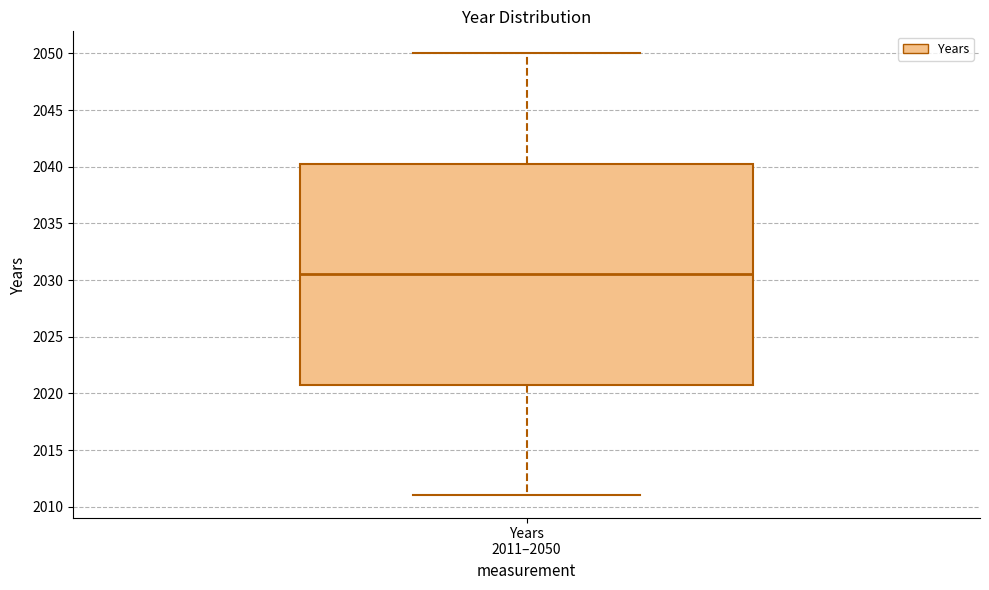

Transcribe this box plot: give where the median line is, the range the box spans, and where the two whiskers end, as read against the y-axis. The values are not printed on the chart, so give them approximately, as read against the axis.

median 2030.5, box 2021.0 to 2040.5, whiskers 2011.0 to 2050.0